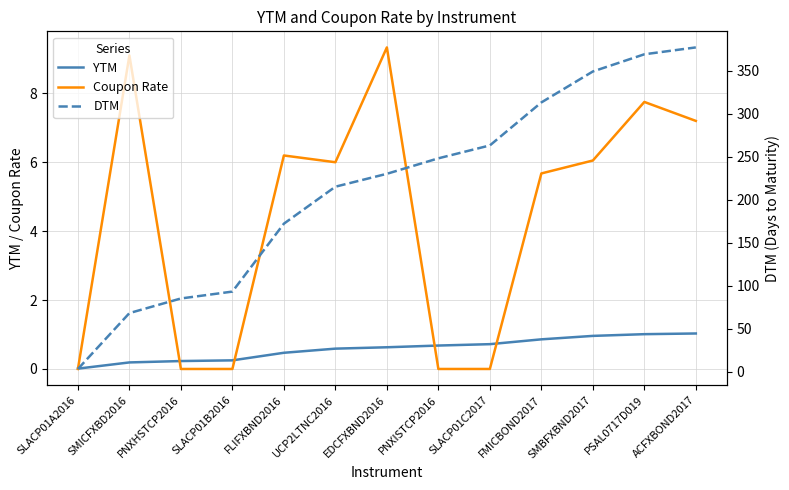

After their last crossing, which series has the higher values: YTM or Coupon Rate?

Coupon Rate